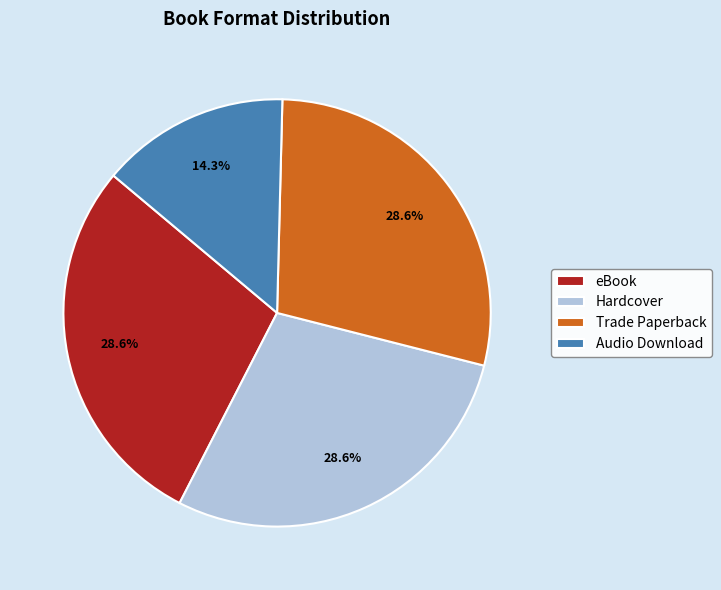

Is the sum of Audio Download and eBook greater than half?

No